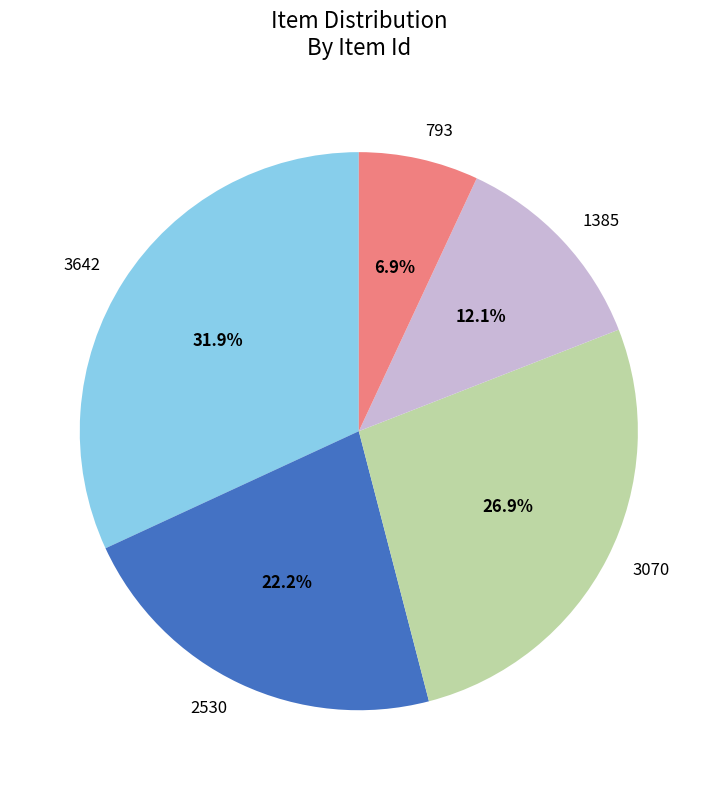

To the nearest percent, what is the average slice percentage?

20%